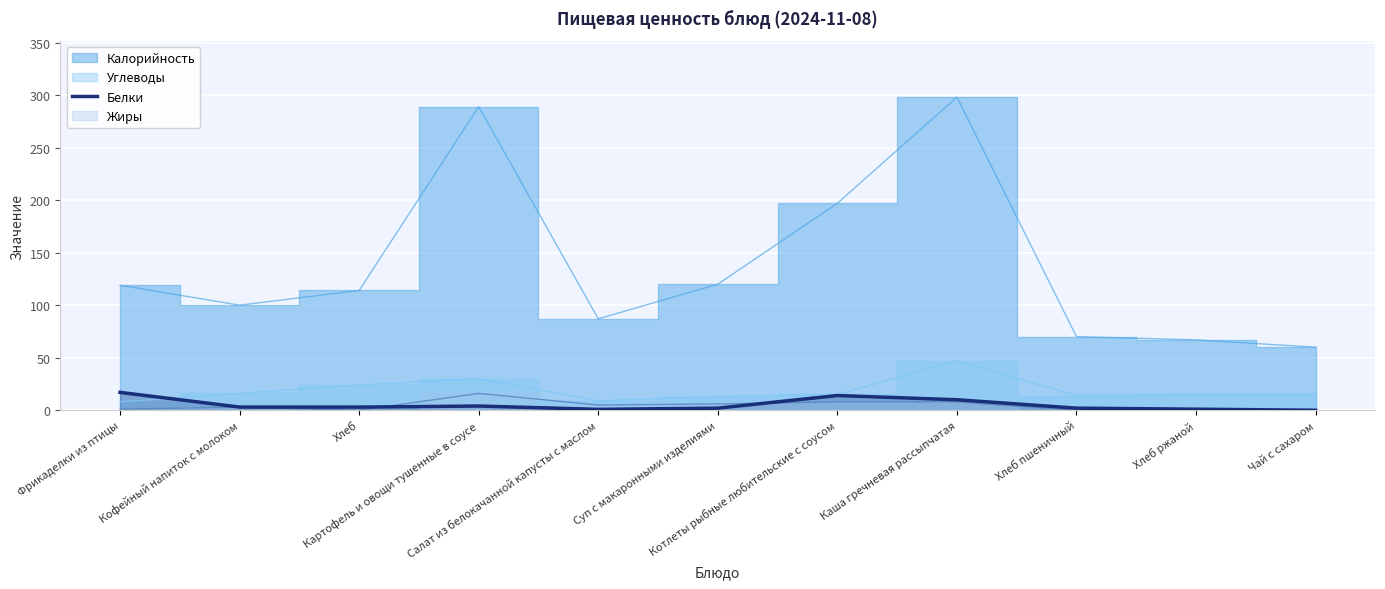

The chart shows a value of 1.6 at Хлеб. True or false?

False